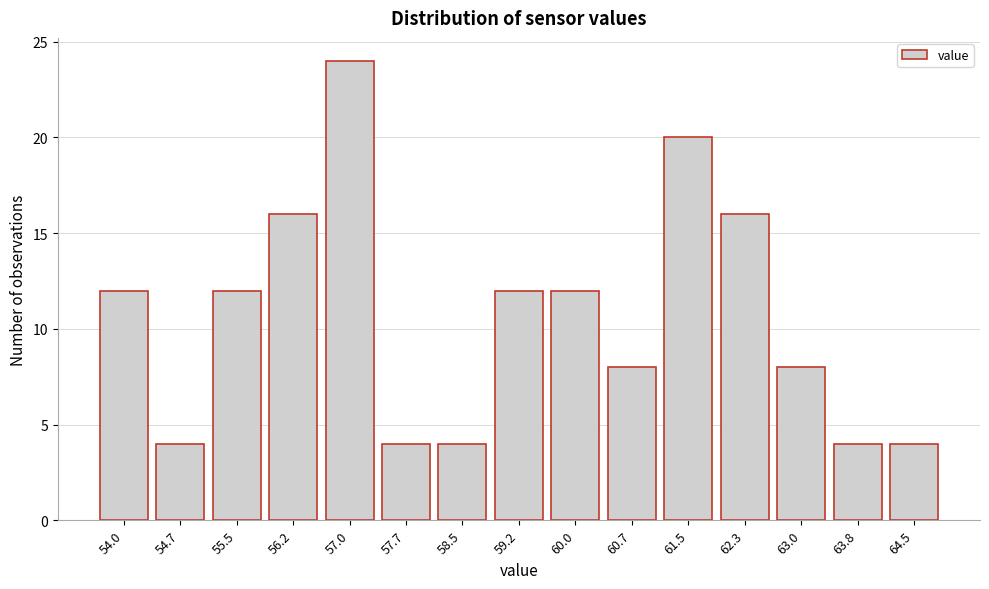

Reading right to left, list all the values displayed in this chart.

4	4	8	16	20	8	12	12	4	4	24	16	12	4	12